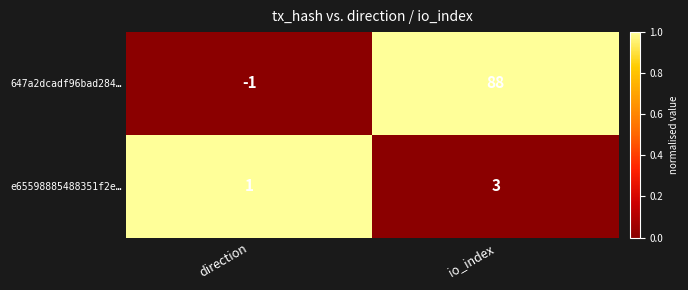

The value of e65598885488351f2e… at io_index is 2. True or false?

False